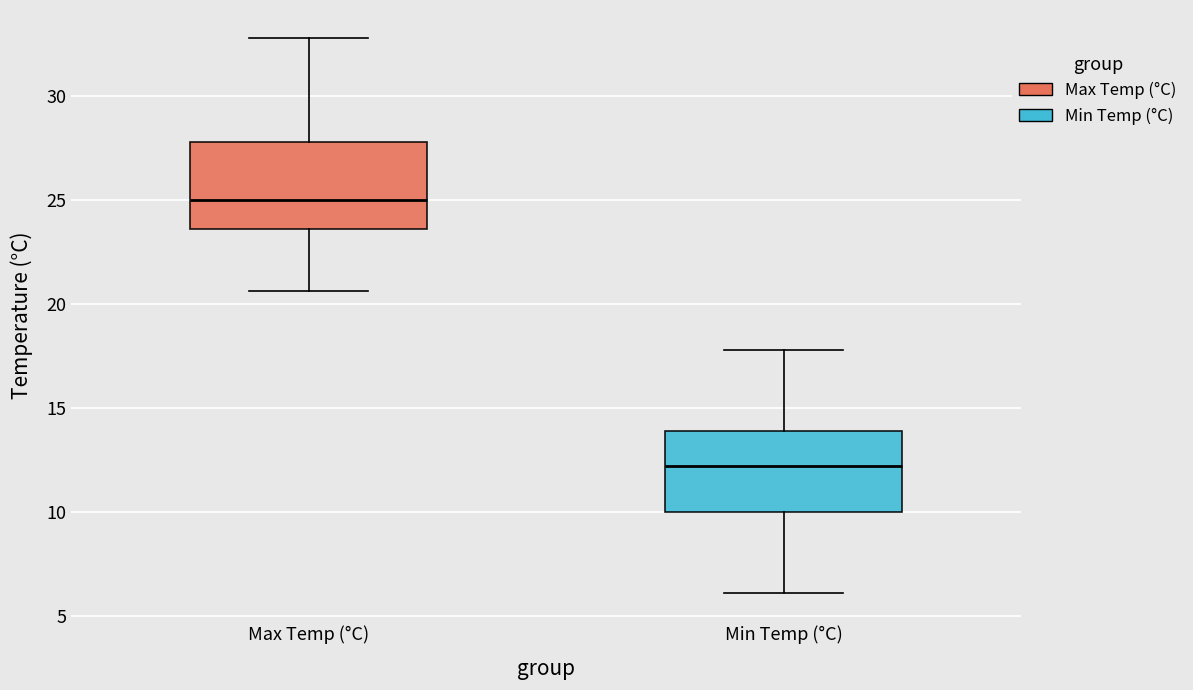

Where does the upper whisker of the box for Max Temp (°C) end on the y-axis? The values are not printed on the chart, so give them approximately, as read against the axis.

33.0